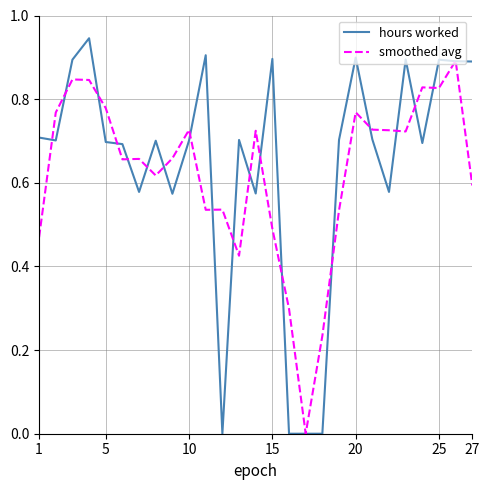

True or false: hours worked and smoothed avg cross at least once.

True